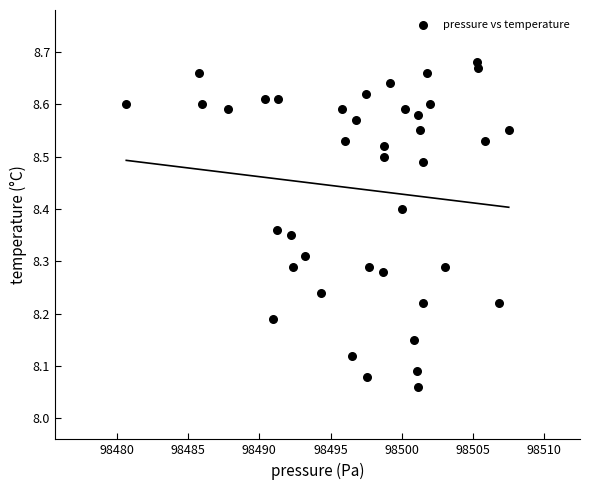

What is the range of X values (max minus min)?

26.8